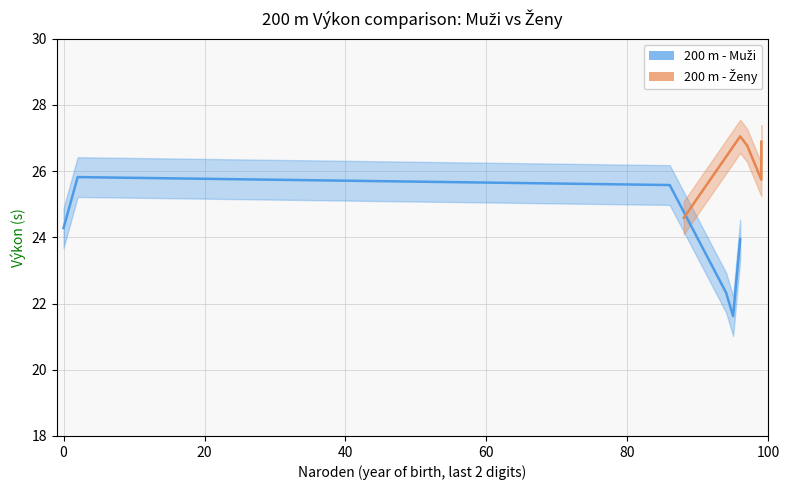

True or false: 200 m - Ženy has a value of 6.5 at 0.

False